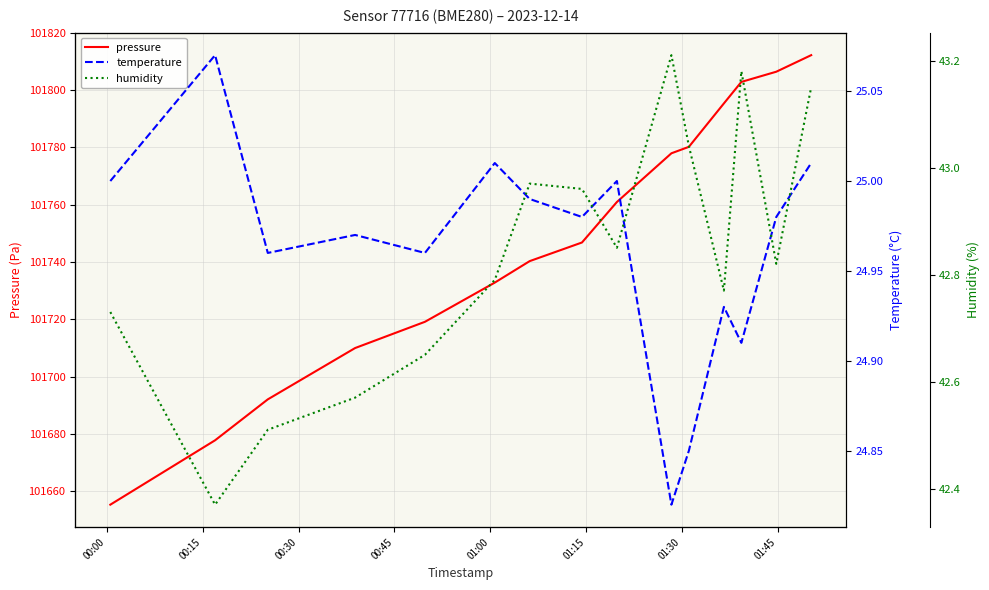

Rank the series by their maximum value, from highest to lowest.

pressure, humidity, temperature